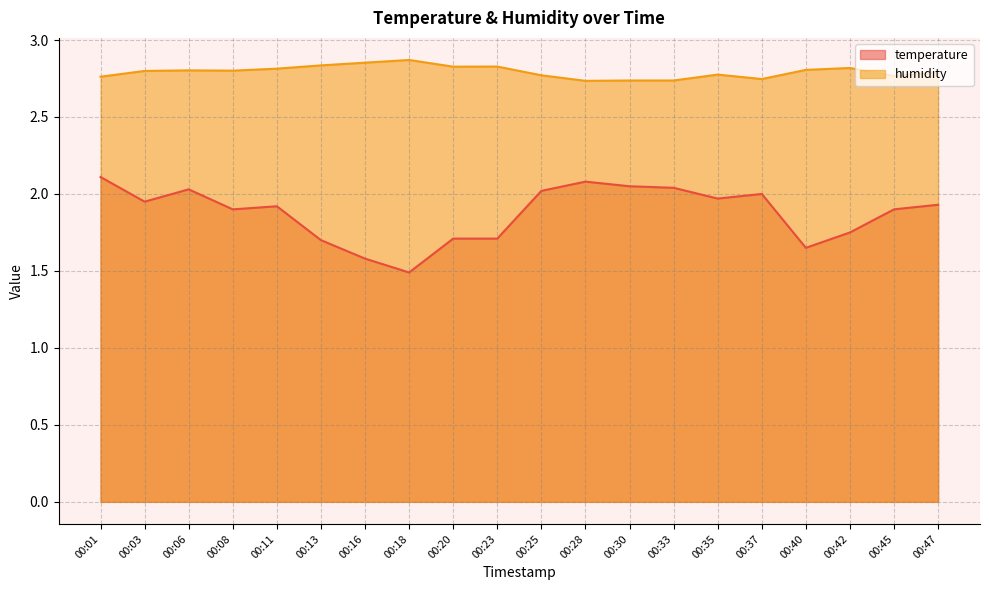

What is the difference between the humidity values at 00:25 and 00:20?

0.1